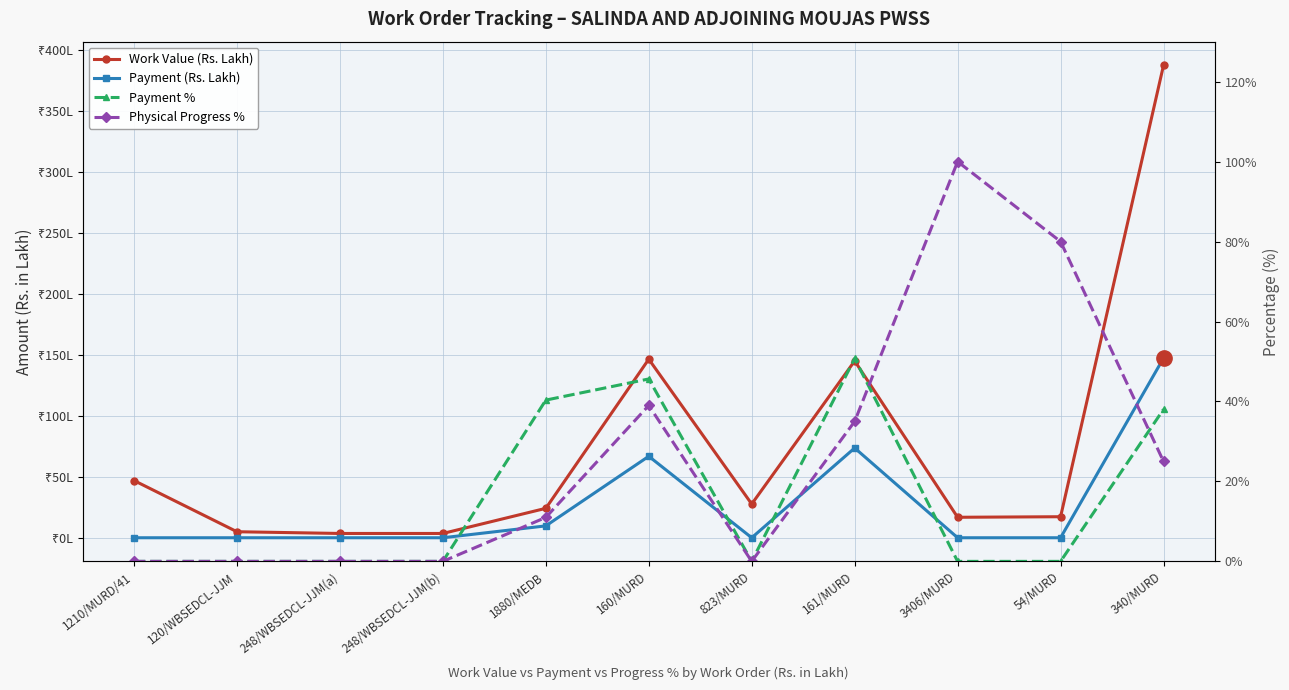

At which label is Work Value (Rs. Lakh) closest to 195?

160/MURD